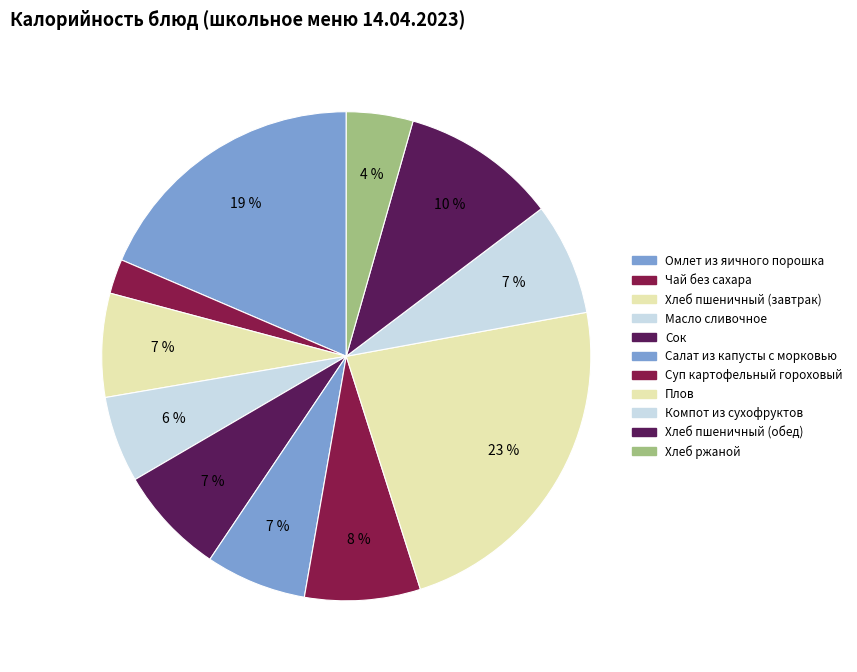

What is the total percentage of Хлеб пшеничный (завтрак) and Компот из сухофруктов?

14.3%